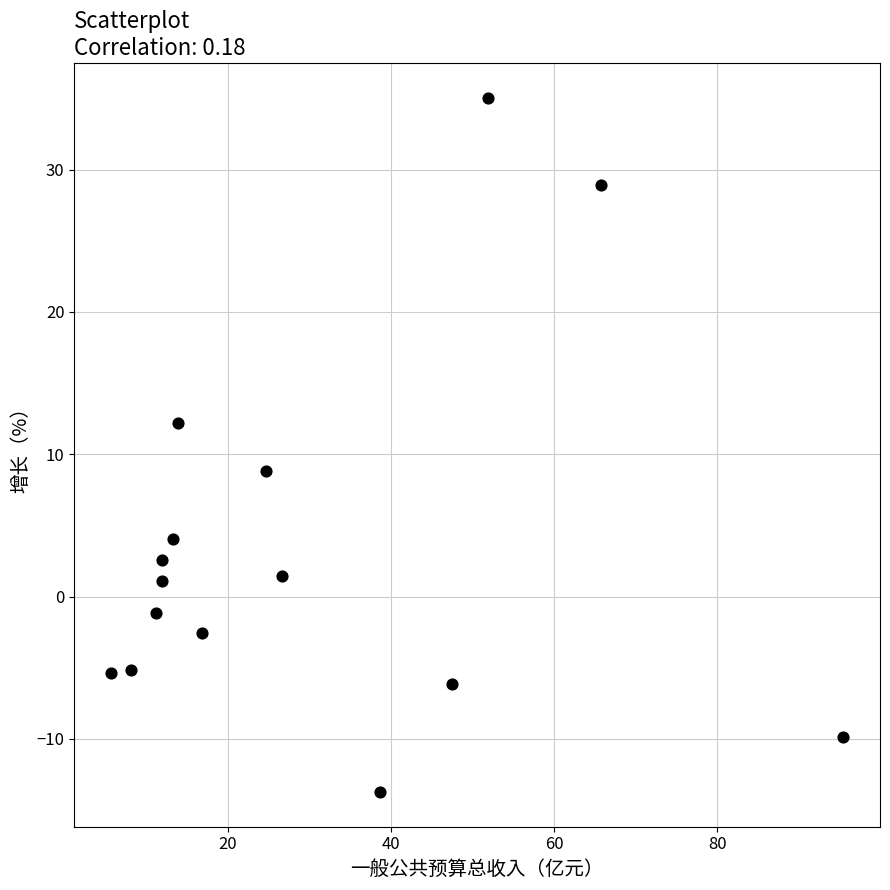

What Y value in the scatter plot is closest to 10?

8.8